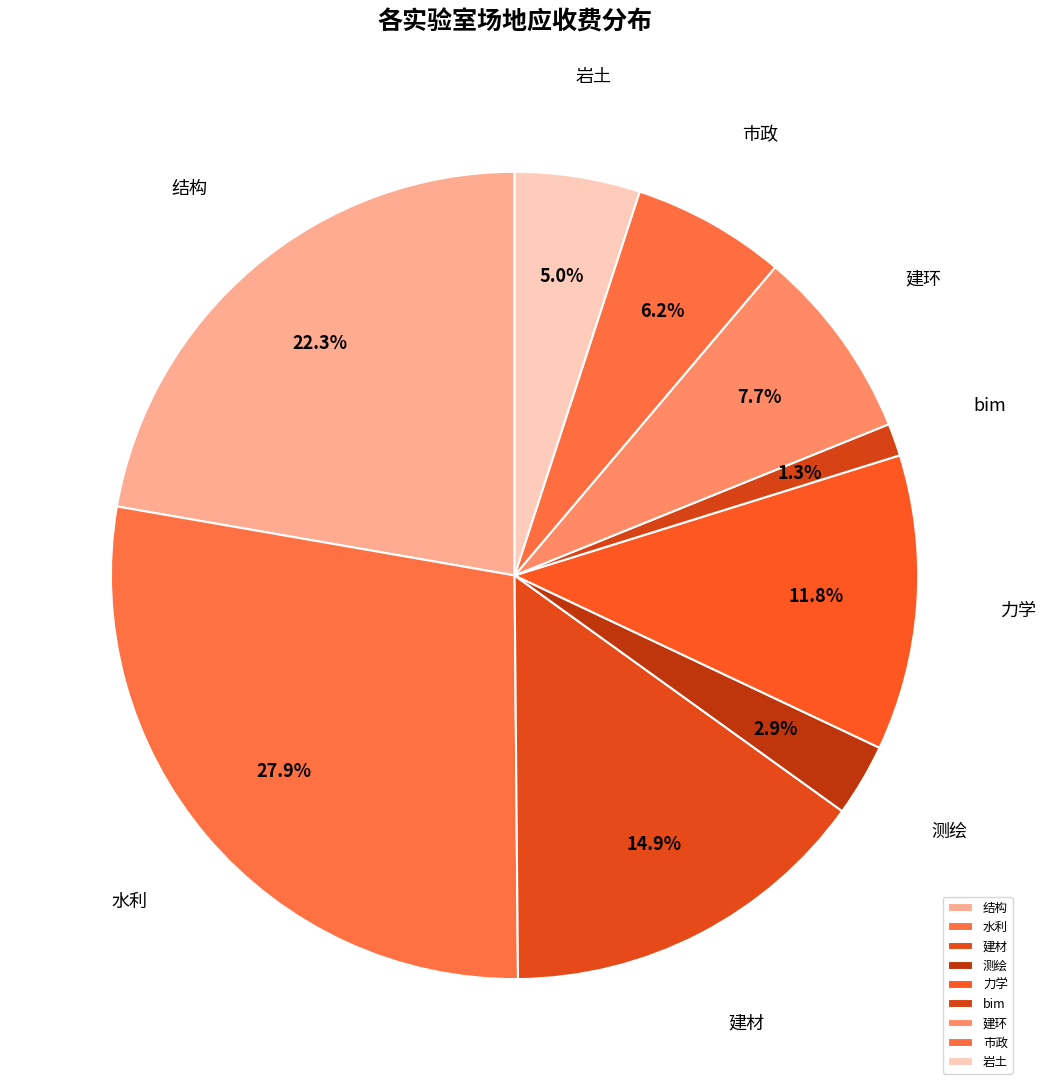

What is the largest slice in the pie chart?

水利